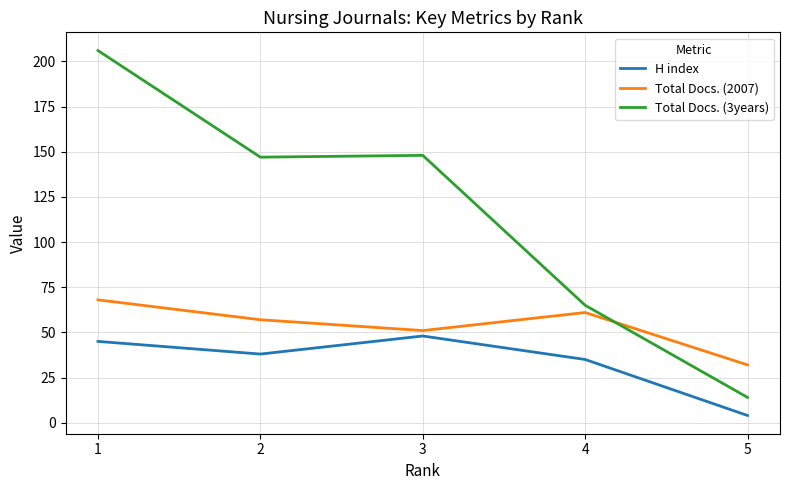

The value of Total Docs. (2007) at 2 is 57. True or false?

True